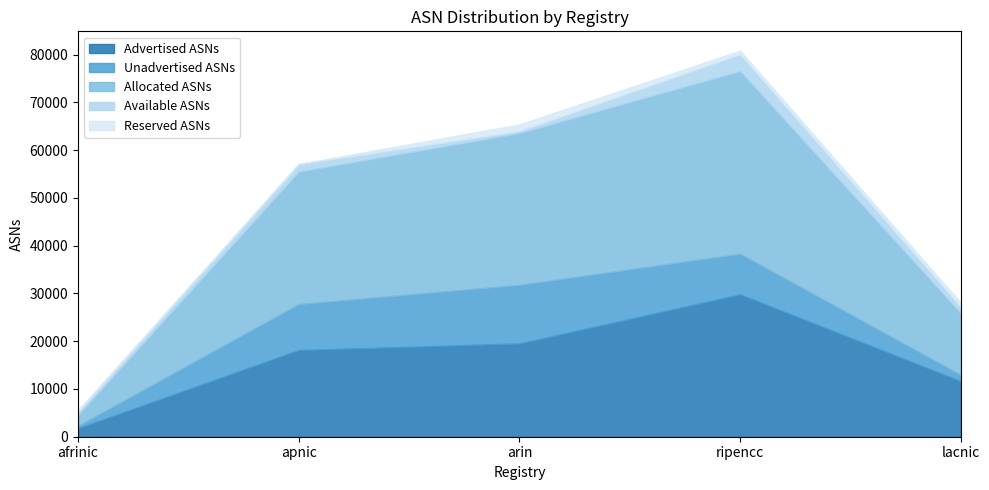

How many lines are shown in the chart?

5